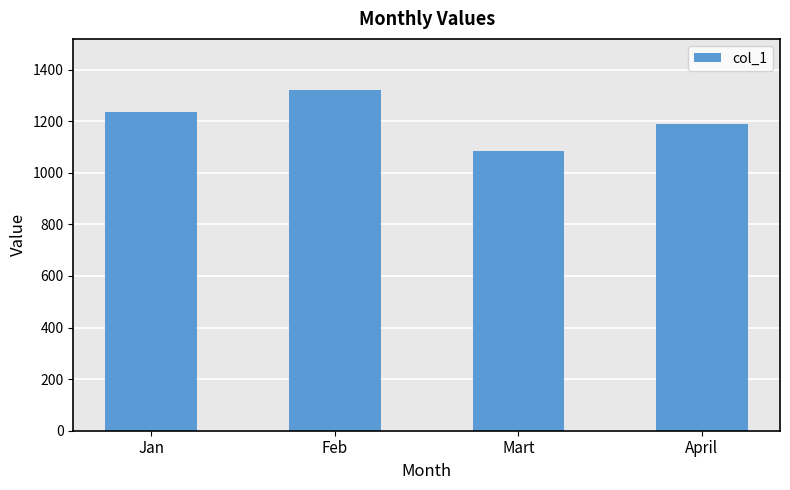

Is it true that the value at Feb is 685.8?

False